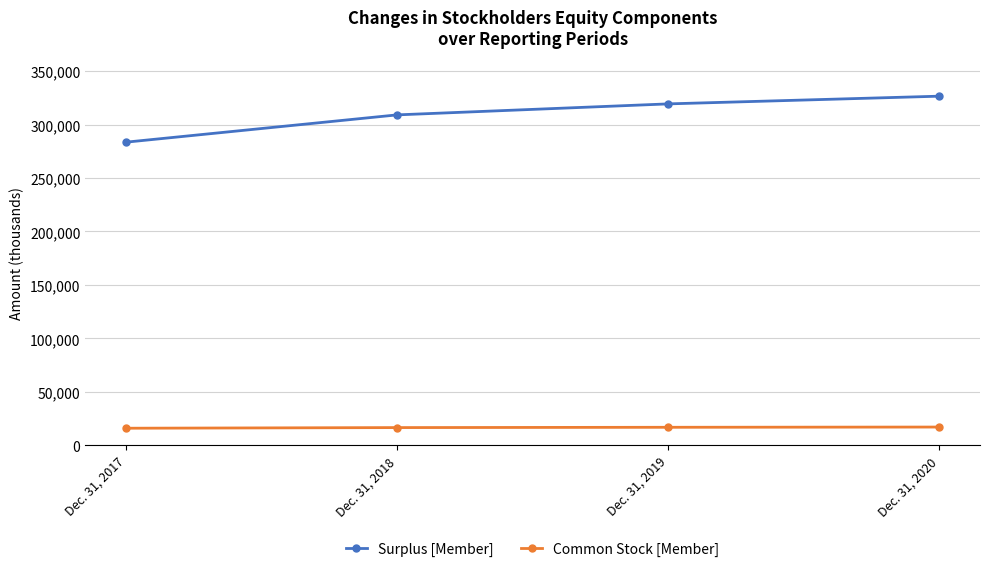

What is the minimum value shown in the chart?

15858